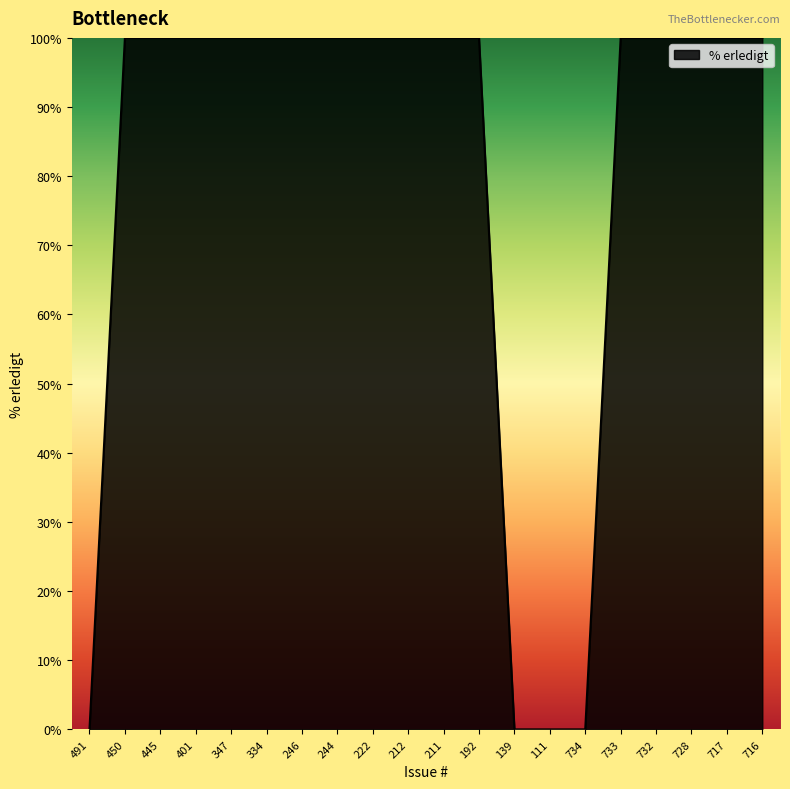

What position from the right is 733?

5